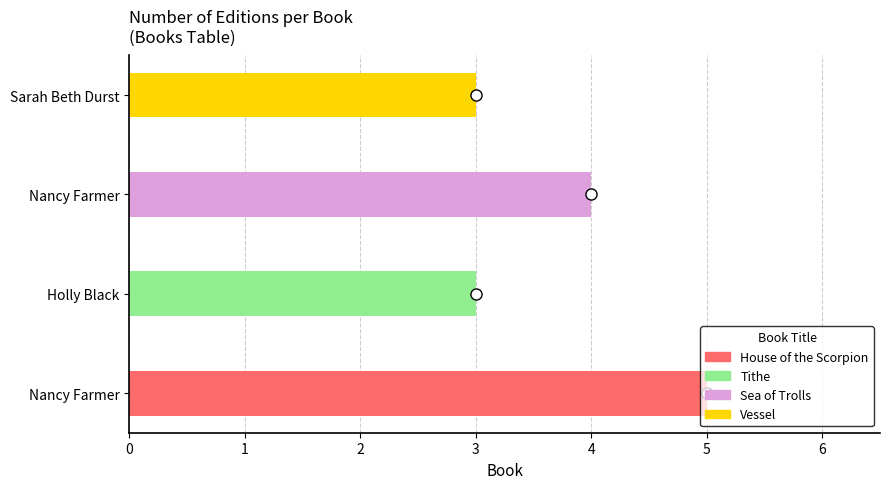

How many bars are there in total?

4